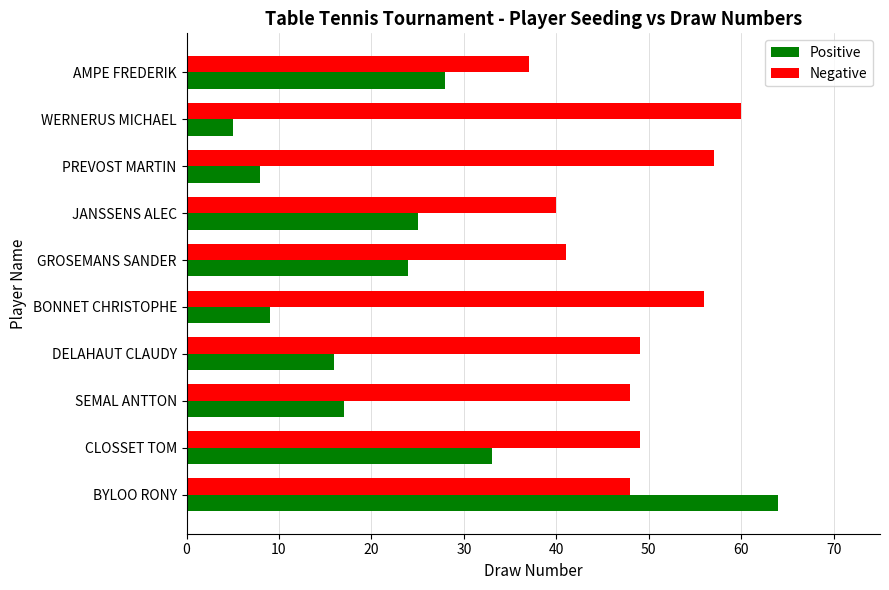

What is the difference between the maximum and minimum values in the Positive series?

59